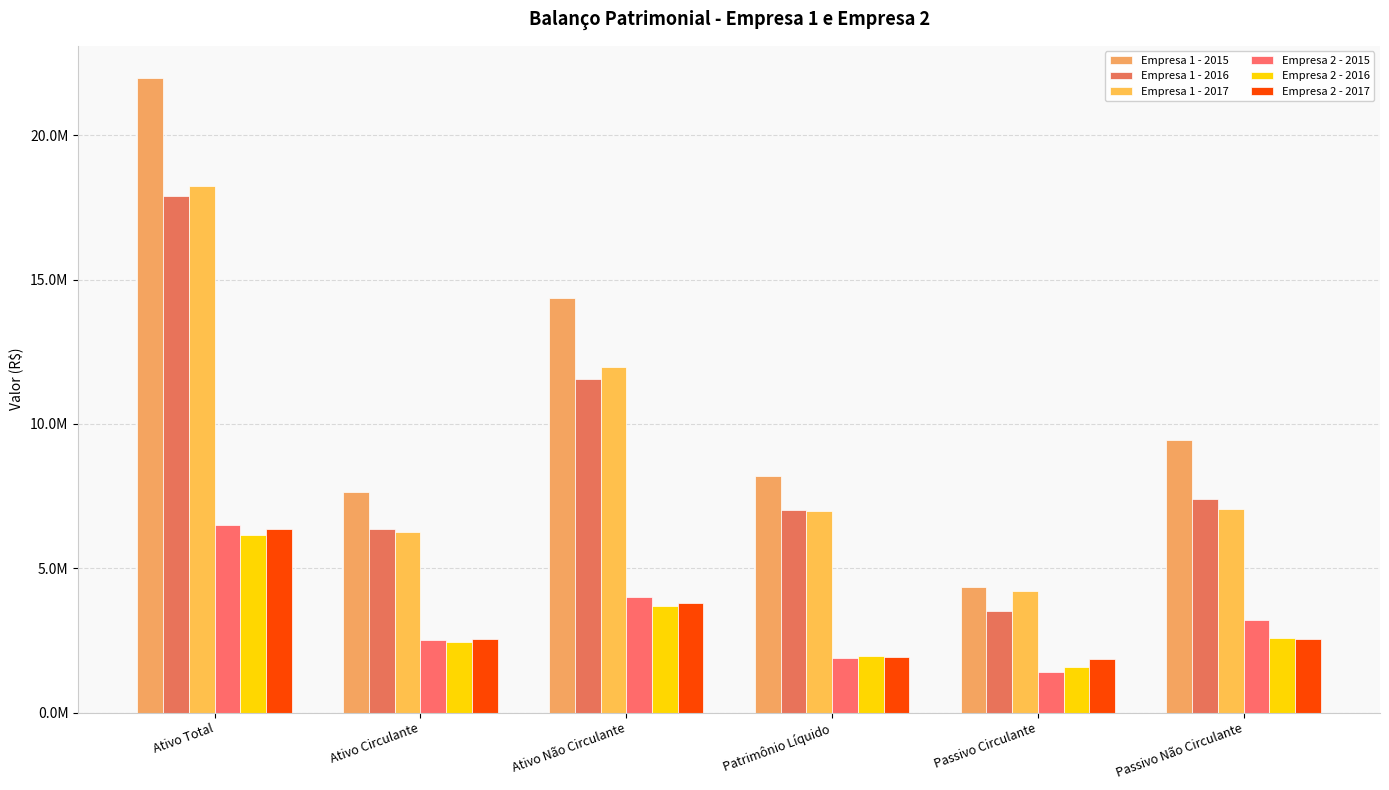

Are the bars grouped side by side (vs. stacked)?

Yes